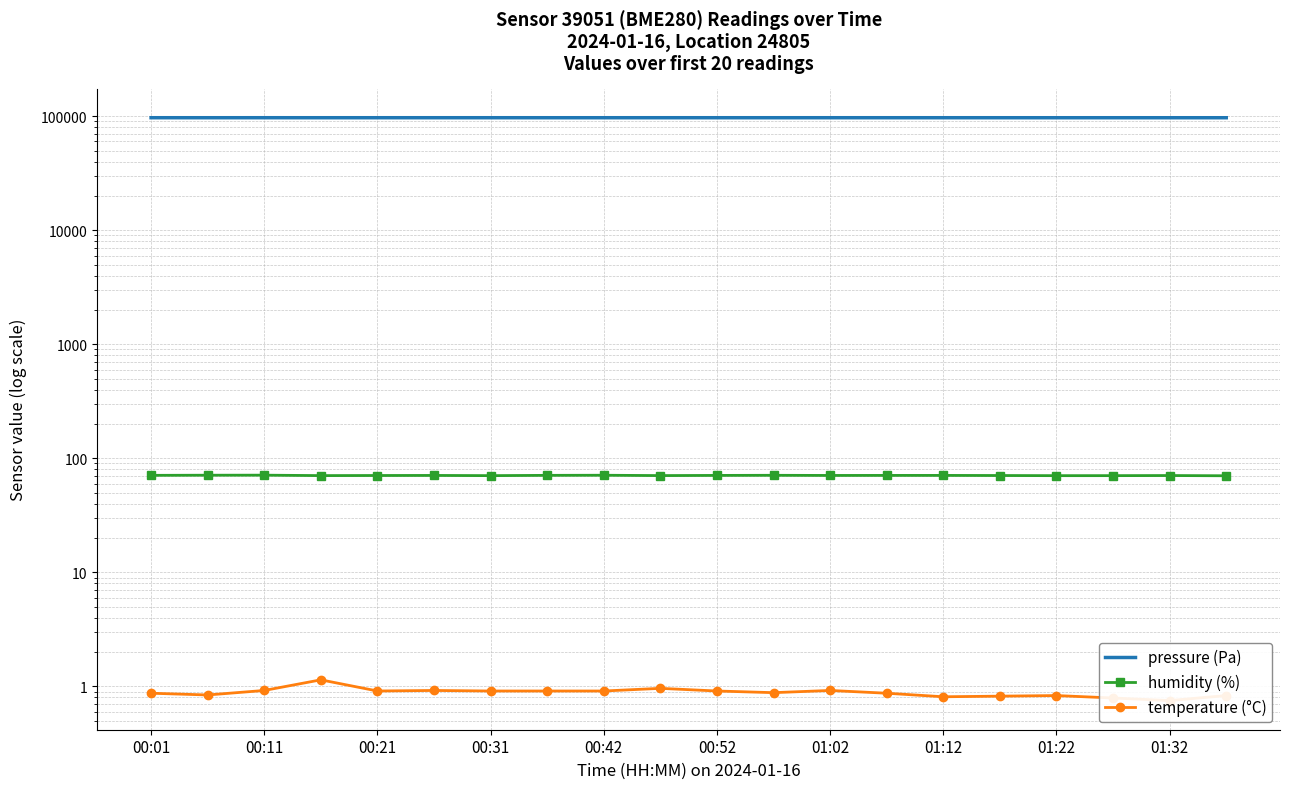

At which label is temperature (°C) closest to 0?

01:32